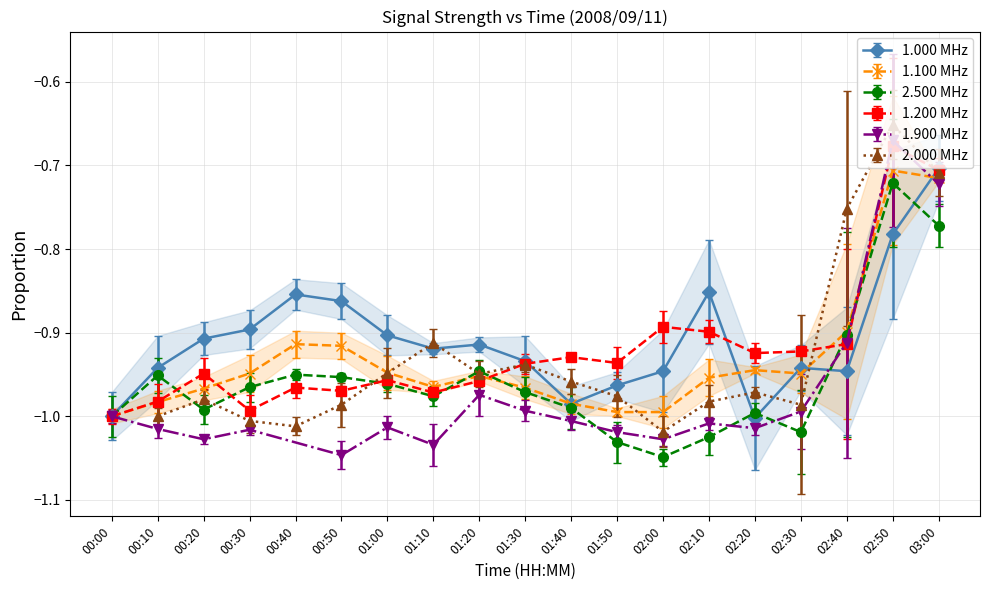

True or false: 1.000 MHz has a value of -1.5 at 02:20.

False